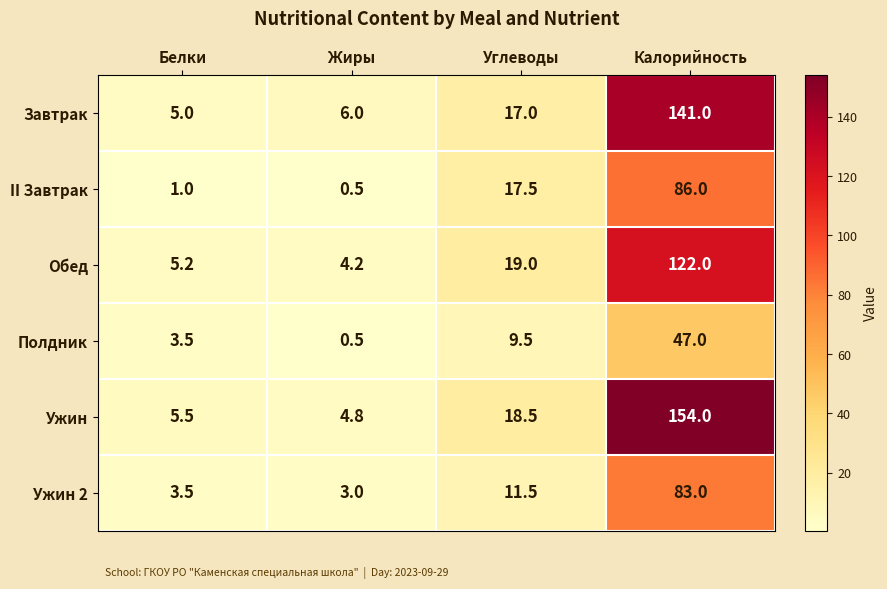

What is the greatest value displayed?

154.0